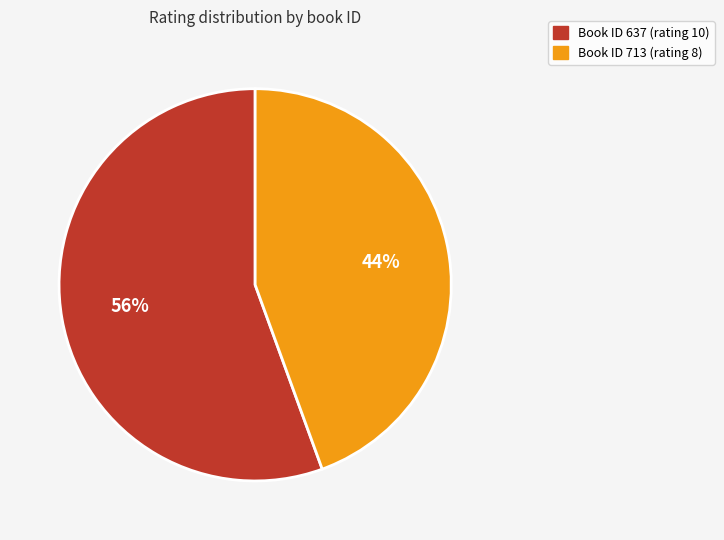

To the nearest percent, what is the average slice percentage?

50%